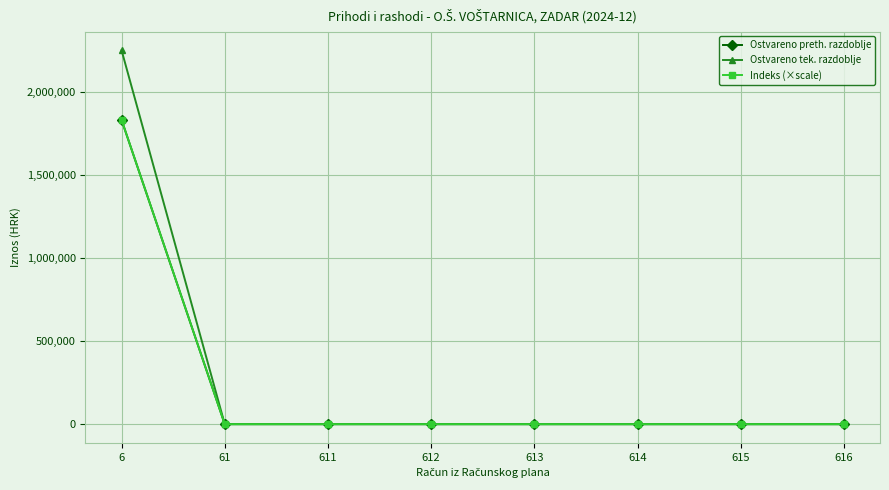

What is the difference between the maximum and minimum values in the Indeks (×scale) series?

1833175.8